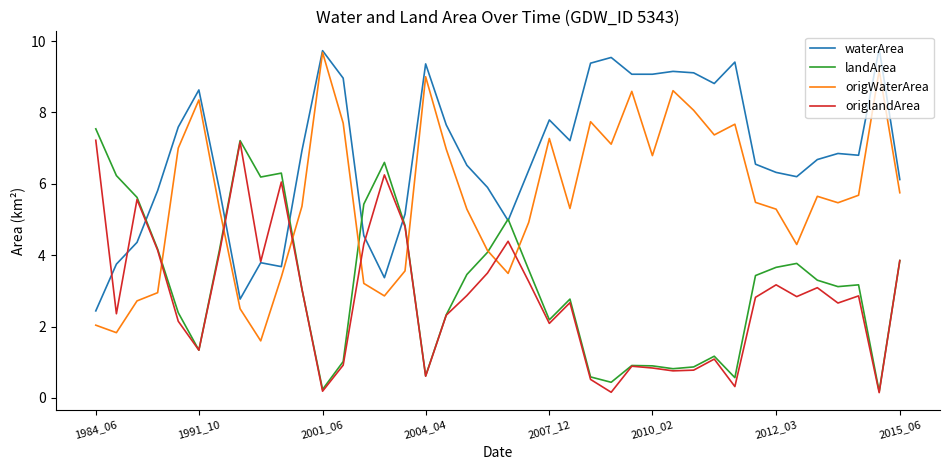

Which series has the largest total across all categories?

waterArea